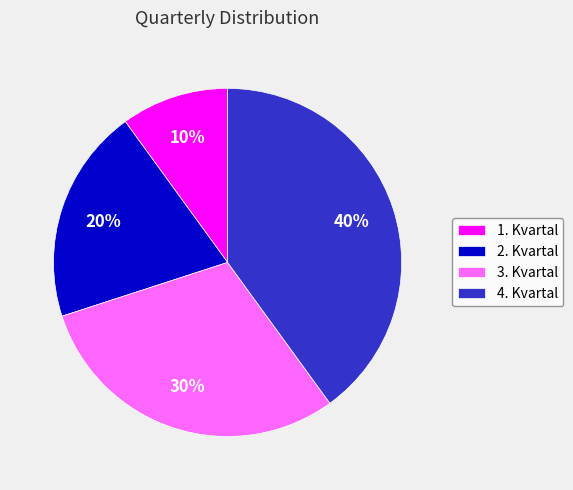

How many slices are in this pie chart?

4